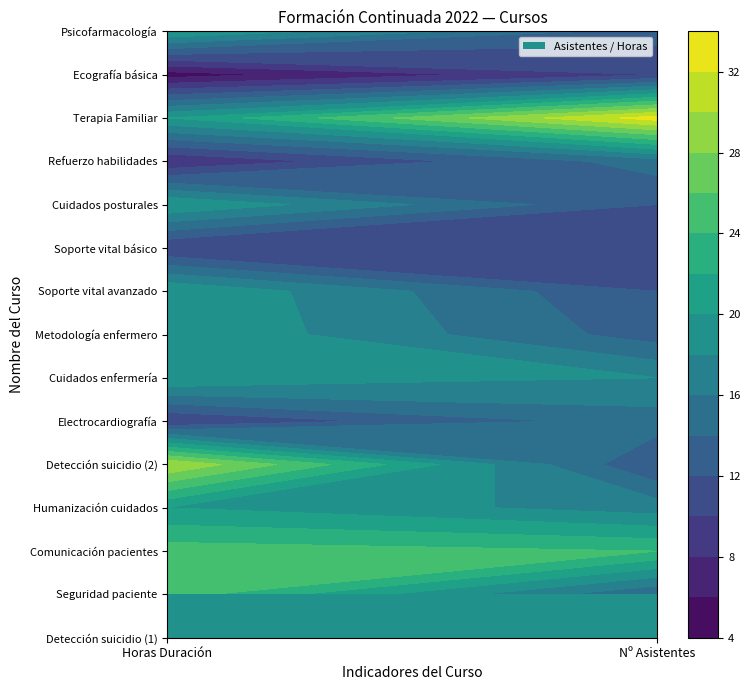

Reading right to left, extract all data points from this chart.

Detección y prevención del suicidio (1): 27	30
Seguridad del paciente en salud mental: 14	25
Comunicación con pacientes con trastorn…: 24	25
Humanización de cuidados en salud Mental: 17	20
Detección y prevención del suicidio (2): 12	30
Actualización en electrocardiografía: 15	10
Actualización en cuidados de enfermería: 18	20
Metodología y lenguaje enfermero: 13	20
Soporte vital avanzado: 12	20
Soporte vital básico: 10	10
Cuidados posturales y sus efectos: 12	20
Refuerzo de habilidades: 15	8
Introducción a la Terapia Familiar: 33	20
Actualización en ecografía básica: 10	5
Actualización en psicofarmacología: 13	20